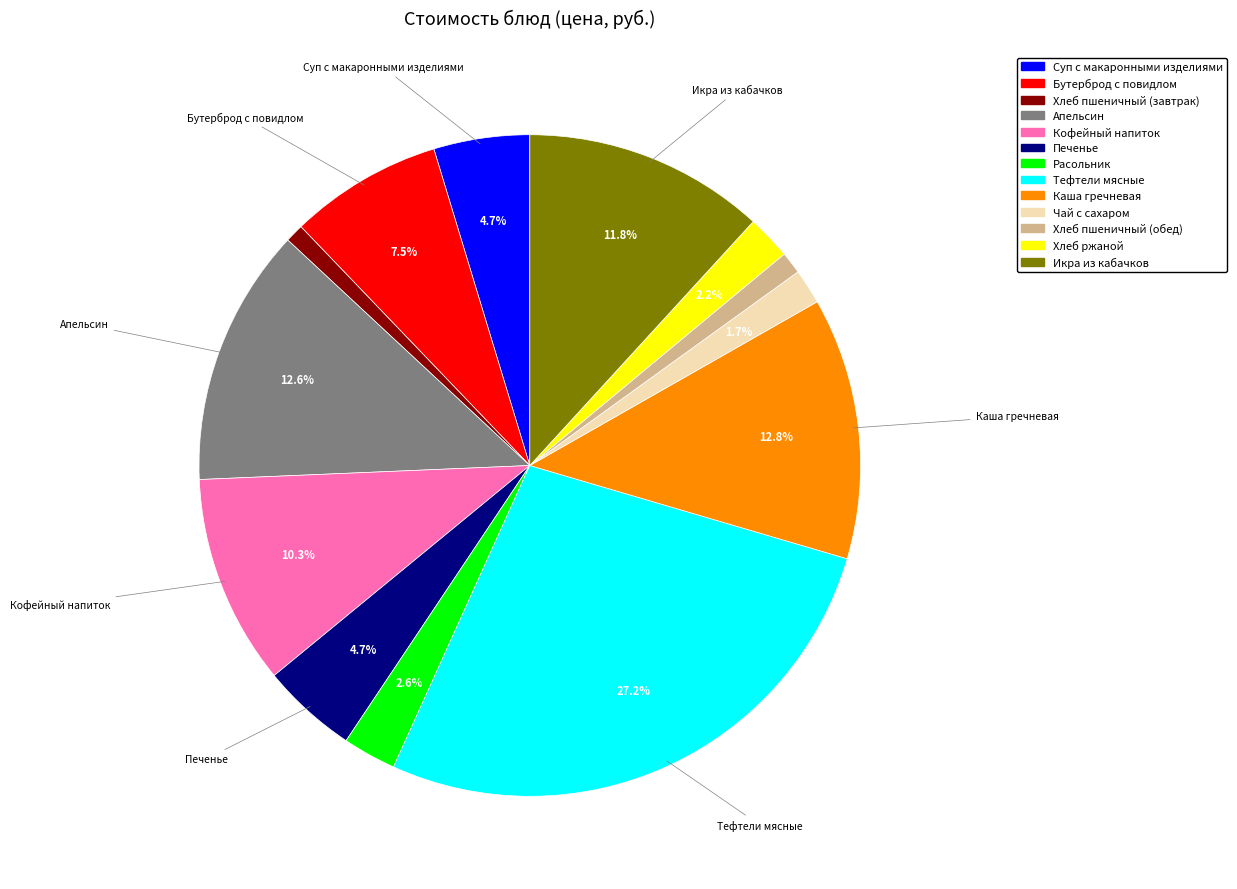

Count the number of slices in the pie.

13